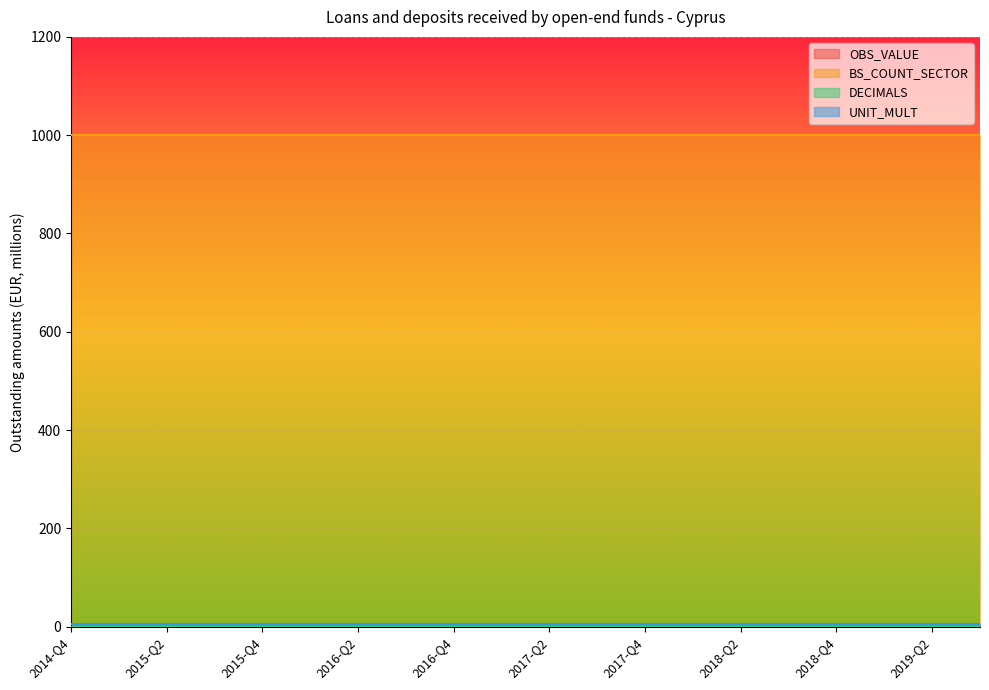

Reading right to left, transcribe all the data shown in this chart.

OBS_VALUE: 2019-Q3=0	2019-Q2=0	2019-Q1=0	2018-Q4=0	2018-Q3=0	2018-Q2=0	2018-Q1=0	2017-Q4=0	2017-Q3=0	2017-Q2=0	2017-Q1=0	2016-Q4=0	2016-Q3=0	2016-Q2=0	2016-Q1=0	2015-Q4=0	2015-Q3=0	2015-Q2=0	2015-Q1=0	2014-Q4=0
BS_COUNT_SECTOR: 2019-Q3=1000	2019-Q2=1000	2019-Q1=1000	2018-Q4=1000	2018-Q3=1000	2018-Q2=1000	2018-Q1=1000	2017-Q4=1000	2017-Q3=1000	2017-Q2=1000	2017-Q1=1000	2016-Q4=1000	2016-Q3=1000	2016-Q2=1000	2016-Q1=1000	2015-Q4=1000	2015-Q3=1000	2015-Q2=1000	2015-Q1=1000	2014-Q4=1000
DECIMALS: 2019-Q3=0	2019-Q2=0	2019-Q1=0	2018-Q4=0	2018-Q3=0	2018-Q2=0	2018-Q1=0	2017-Q4=0	2017-Q3=0	2017-Q2=0	2017-Q1=0	2016-Q4=0	2016-Q3=0	2016-Q2=0	2016-Q1=0	2015-Q4=0	2015-Q3=0	2015-Q2=0	2015-Q1=0	2014-Q4=0
UNIT_MULT: 2019-Q3=6	2019-Q2=6	2019-Q1=6	2018-Q4=6	2018-Q3=6	2018-Q2=6	2018-Q1=6	2017-Q4=6	2017-Q3=6	2017-Q2=6	2017-Q1=6	2016-Q4=6	2016-Q3=6	2016-Q2=6	2016-Q1=6	2015-Q4=6	2015-Q3=6	2015-Q2=6	2015-Q1=6	2014-Q4=6